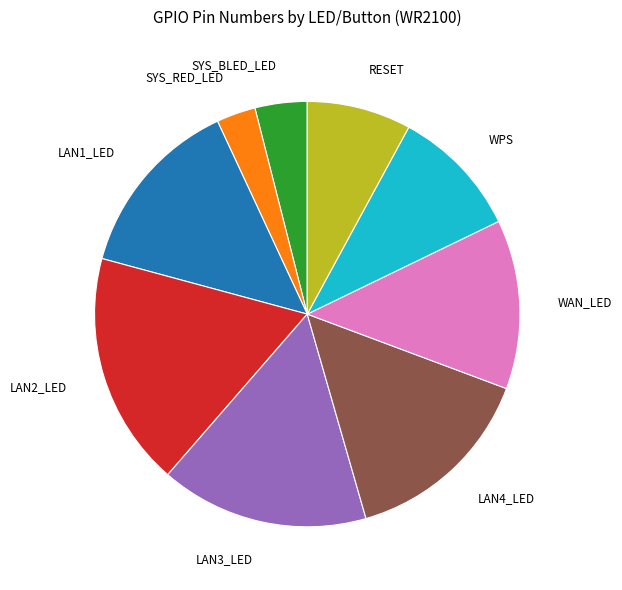

Rank the categories by value from lowest to highest.

SYS_RED_LED, SYS_BLED_LED, RESET, WPS, WAN_LED, LAN1_LED, LAN4_LED, LAN3_LED, LAN2_LED